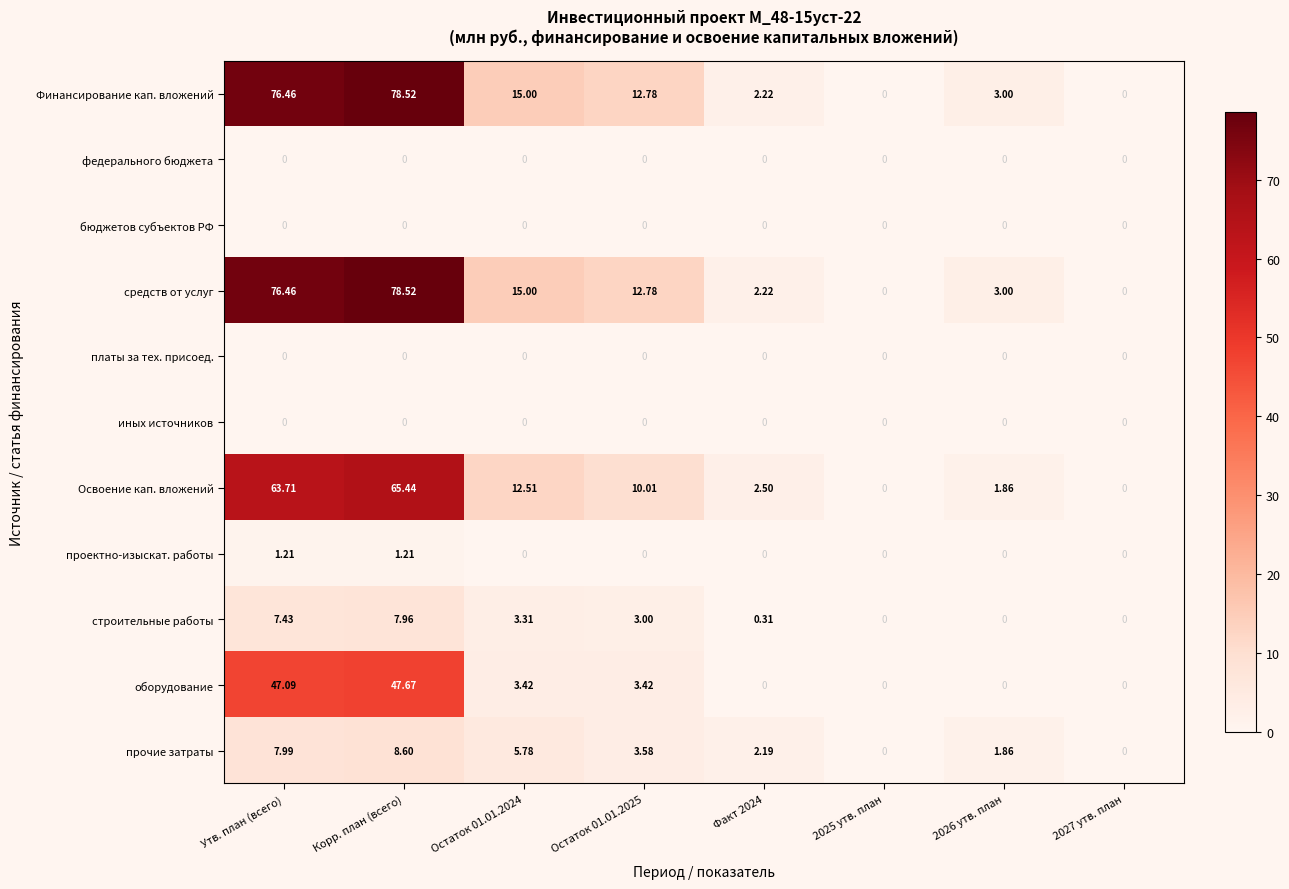

Is the value of прочие затраты at Остаток 01.01.2025 greater than the value of Финансирование кап. вложений at 2025 утв. план?

Yes